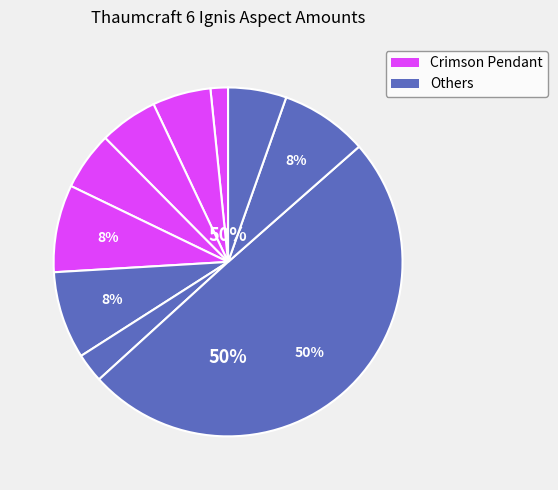

Is it true that Coal Ore (Minecraft) is 15% of the pie?

False